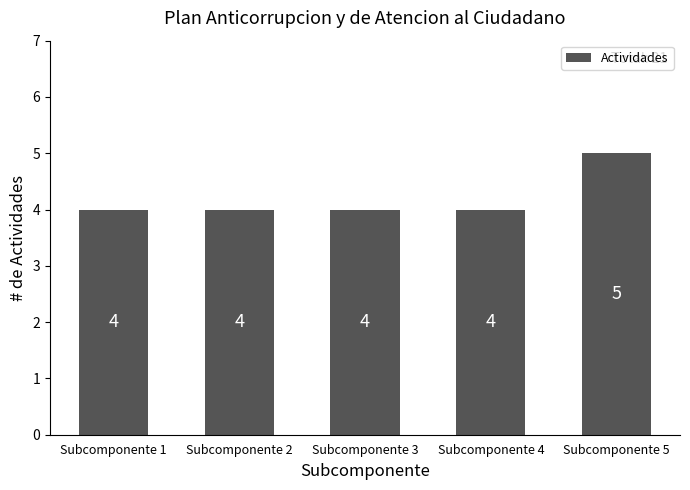

What value does the data have at Subcomponente 1?

4